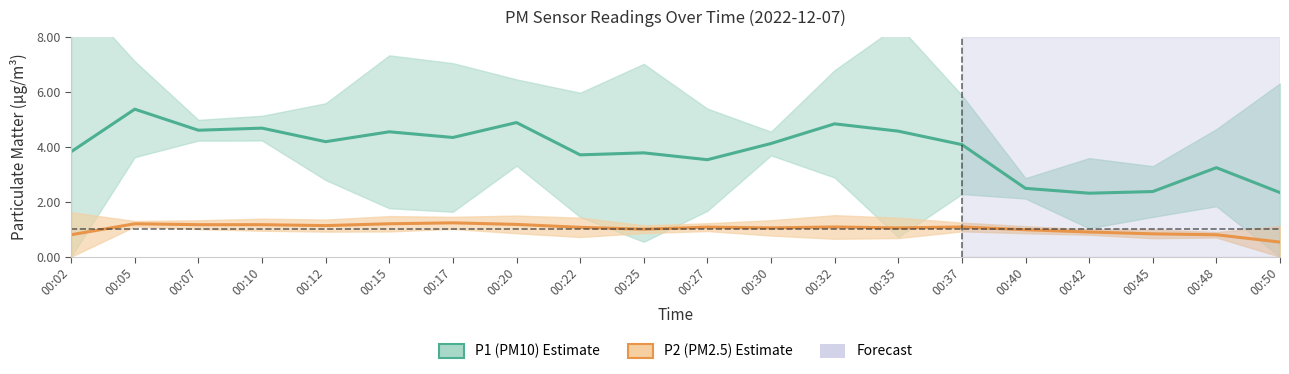

Reading right to left, transcribe all the data shown in this chart.

P1 (PM10): 00:50=2.3	00:48=3.2	00:45=2.4	00:42=2.3	00:40=2.5	00:37=4.1	00:35=4.6	00:32=4.8	00:30=4.1	00:27=3.5	00:25=3.8	00:22=3.7	00:20=4.9	00:17=4.3	00:15=4.5	00:12=4.2	00:10=4.7	00:07=4.6	00:05=5.4	00:02=3.8
P2 (PM2.5): 00:50=0.5	00:48=0.8	00:45=0.8	00:42=0.9	00:40=1.0	00:37=1.1	00:35=1.0	00:32=1.1	00:30=1.1	00:27=1.1	00:25=1.0	00:22=1.1	00:20=1.2	00:17=1.2	00:15=1.2	00:12=1.1	00:10=1.2	00:07=1.2	00:05=1.2	00:02=0.8